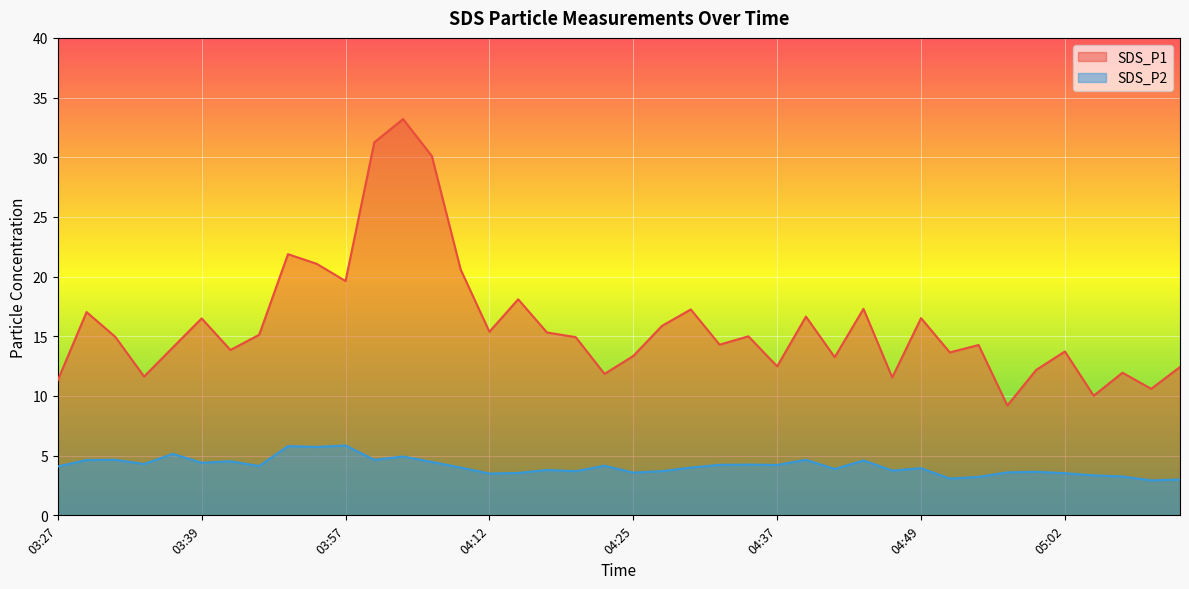

What is the difference between the second highest and second lowest values in the SDS_P1 series?

21.2